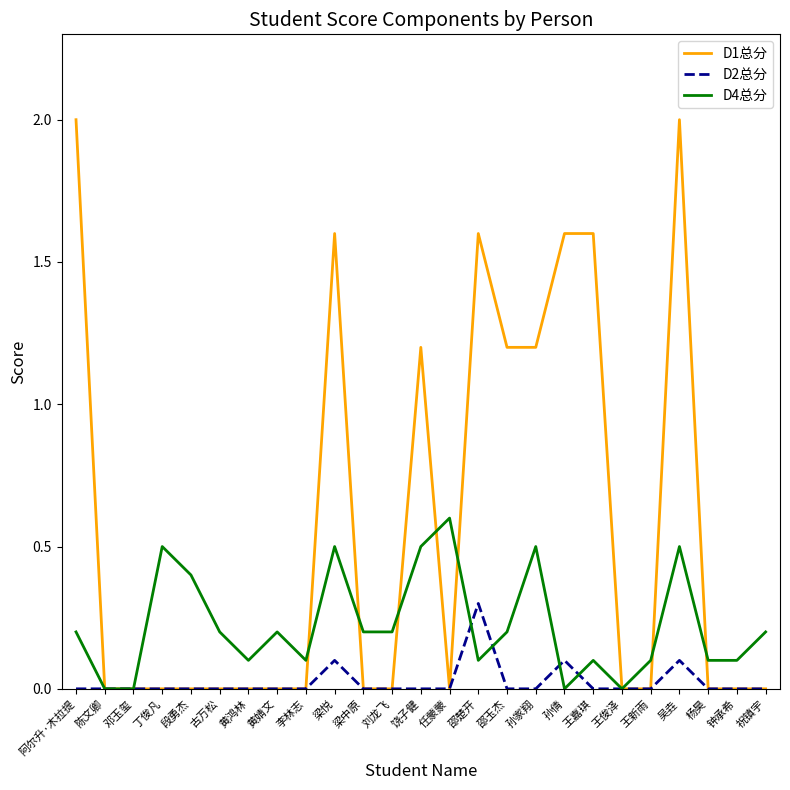

How many lines are shown in the chart?

3